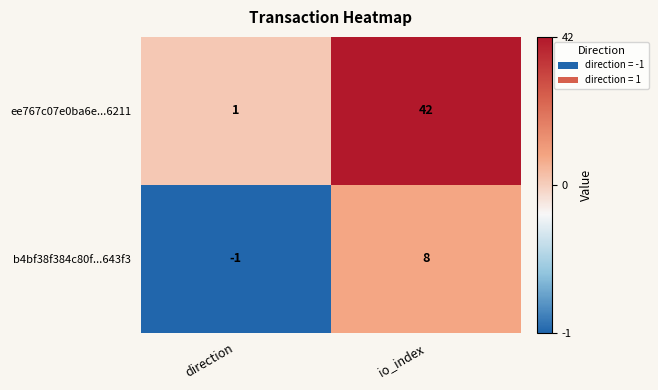

List the series in order of their overall mean, highest first.

ee767c07e0ba6e...6211, b4bf38f384c80f...643f3